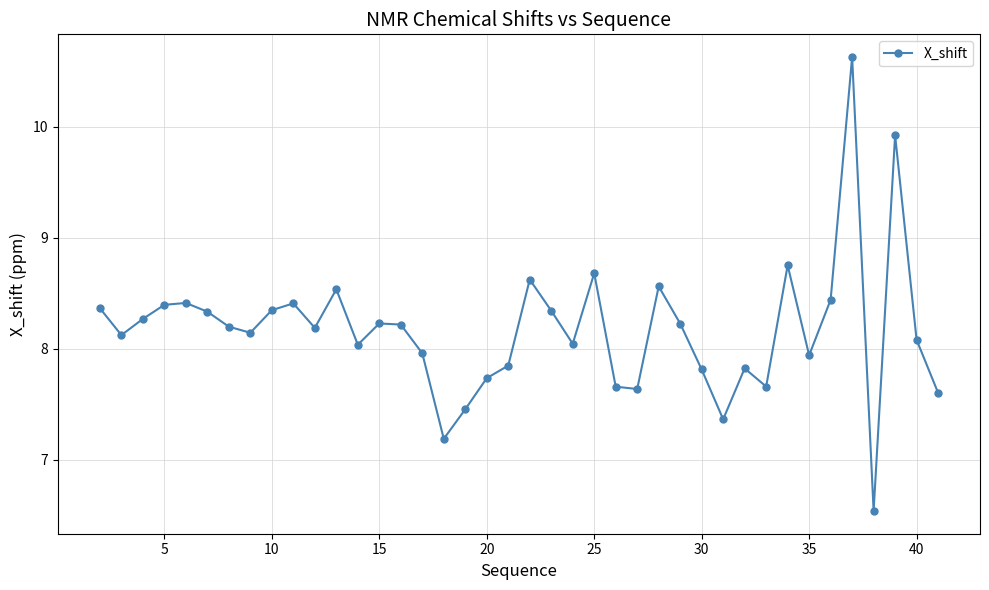

What is the value of the 37th point from the left?

6.5